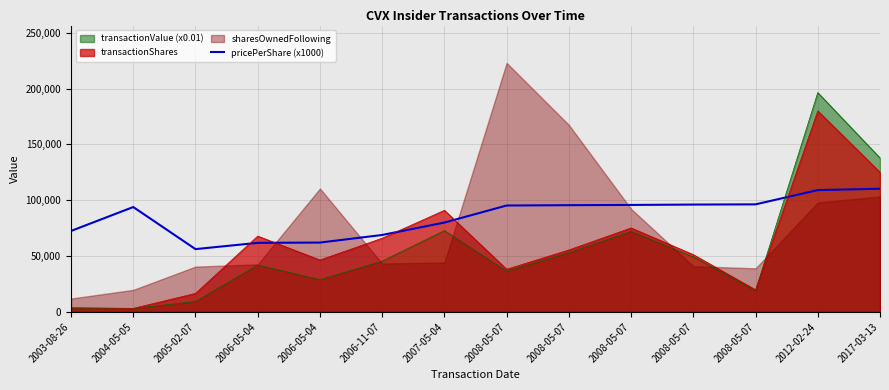

How many values are below 95294?

7